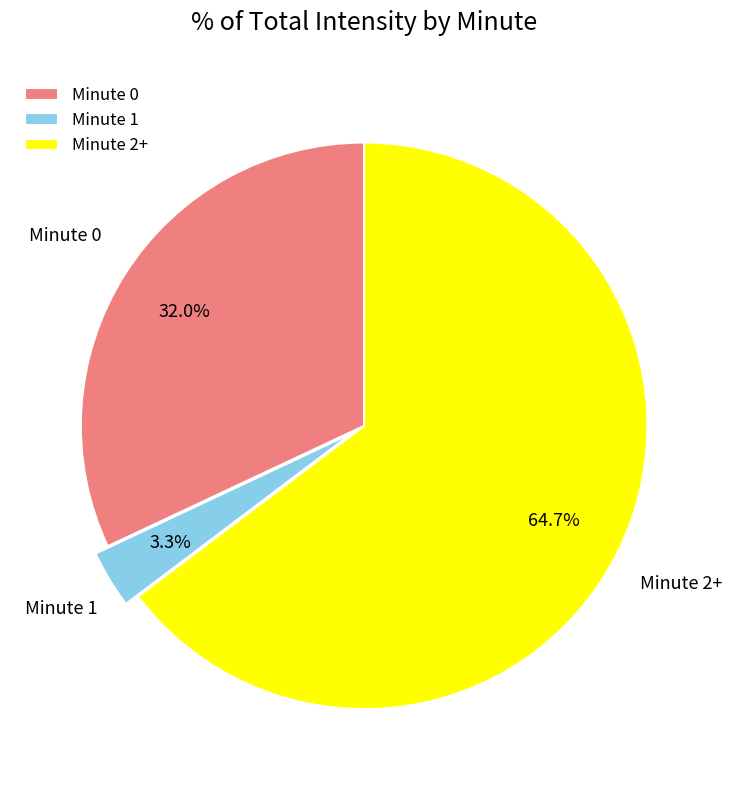

Count the number of slices in the pie.

3